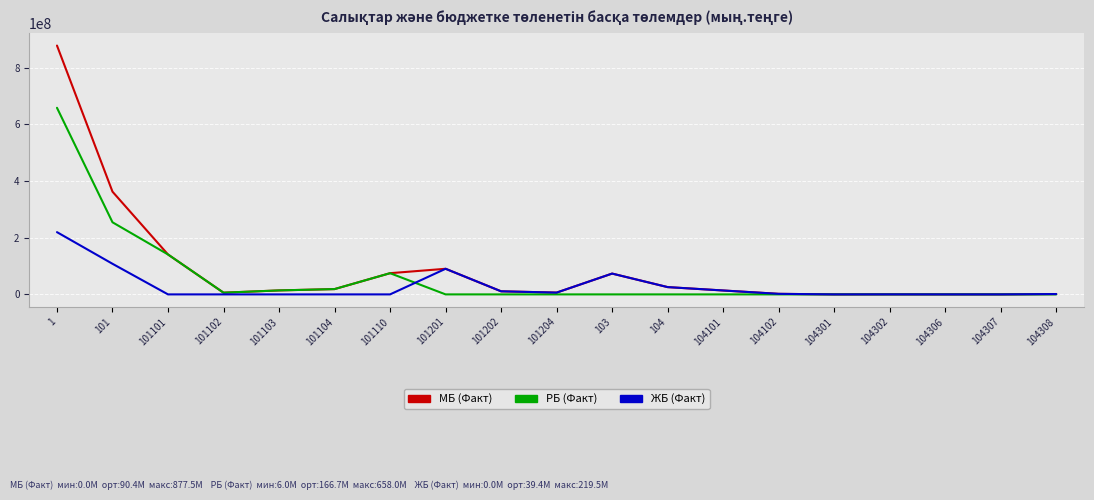

How many lines are shown in the chart?

3